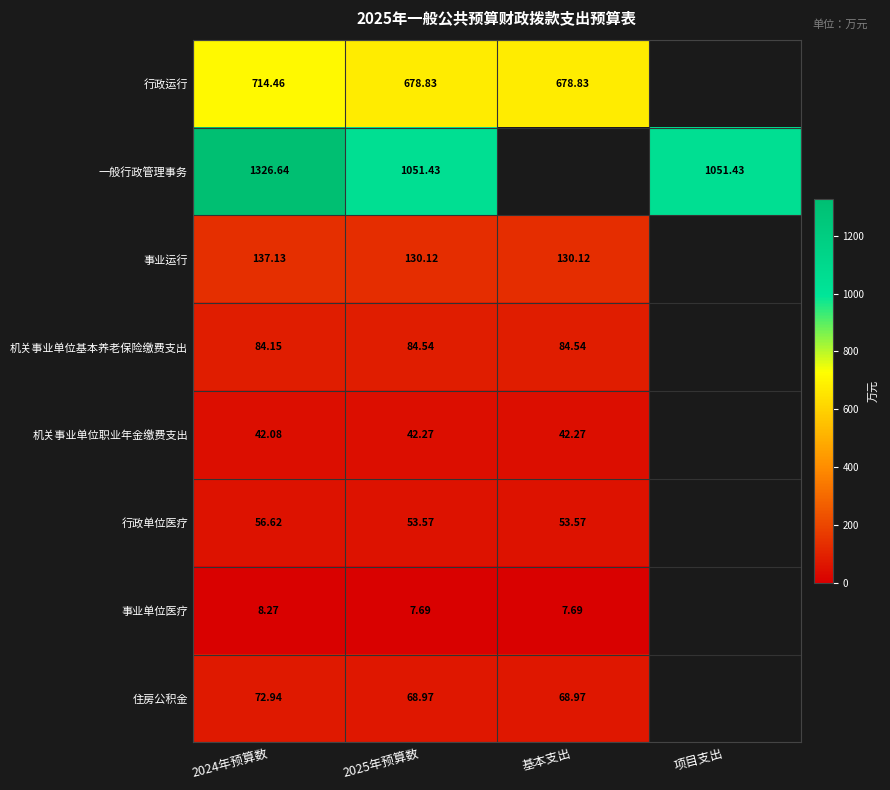

Which category has the highest value across all series?

2024年预算数